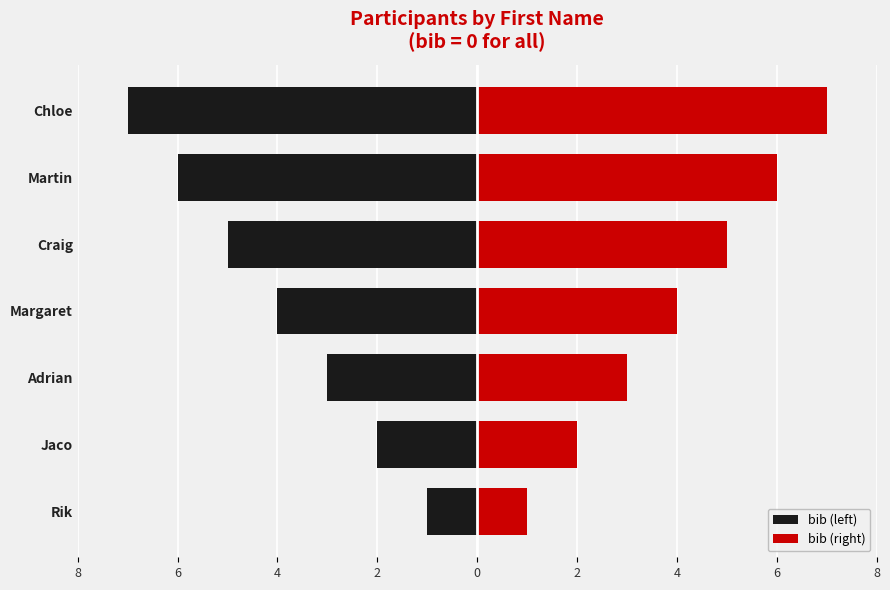

How many data points in bib (left) are less than -4?

3